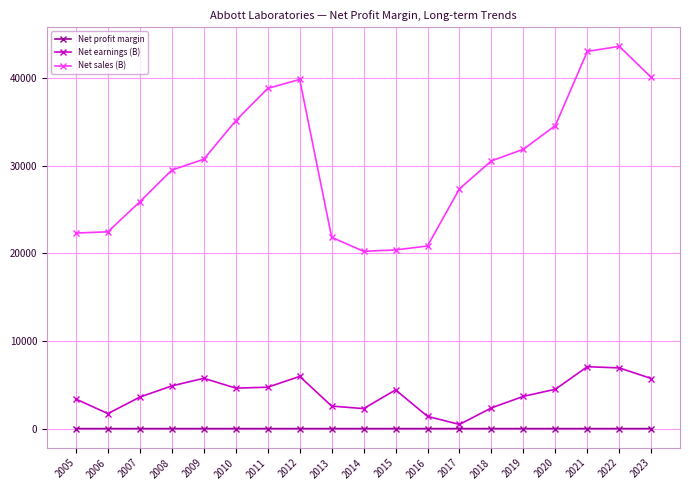

What is the total value across all series at 2015?

24828.2